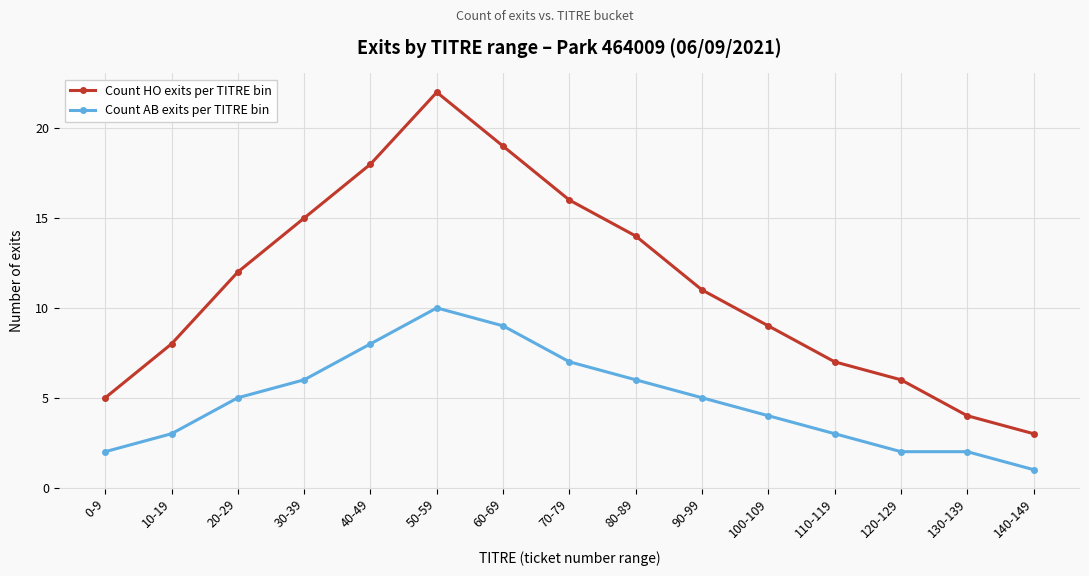

Is it true that Count AB exits per TITRE bin equals 3 at 130-139?

False